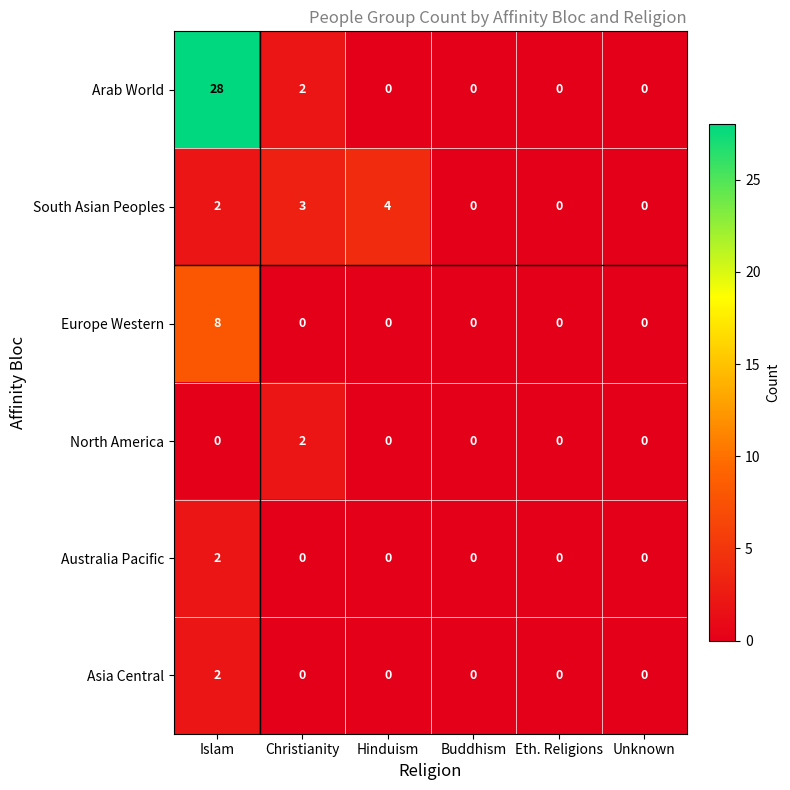

Where is Arab World nearest to the value 14?

Christianity